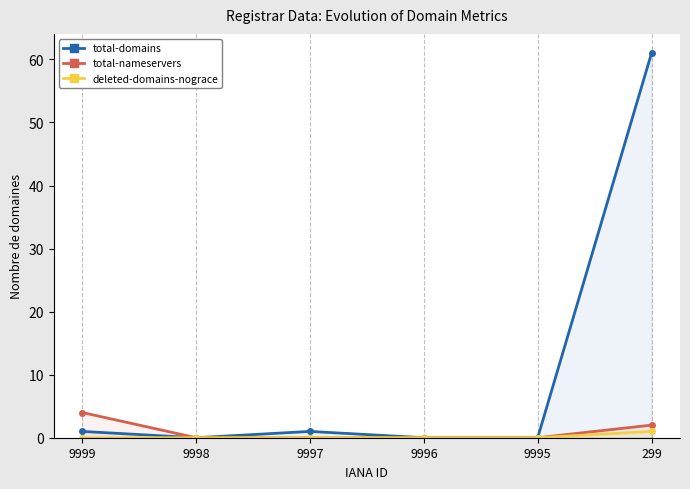

Reading right to left, what are all the values shown in this chart?

total-domains: 61	0	0	1	0	1
total-nameservers: 2	0	0	0	0	4
deleted-domains-nograce: 1	0	0	0	0	0